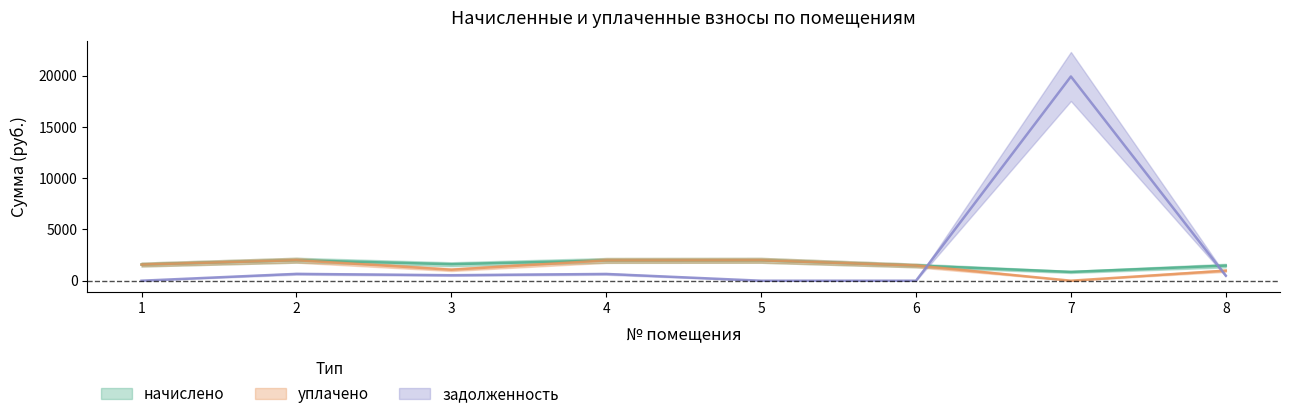

Is the value of задолженность at 4 greater than the value of начислено at 7?

No